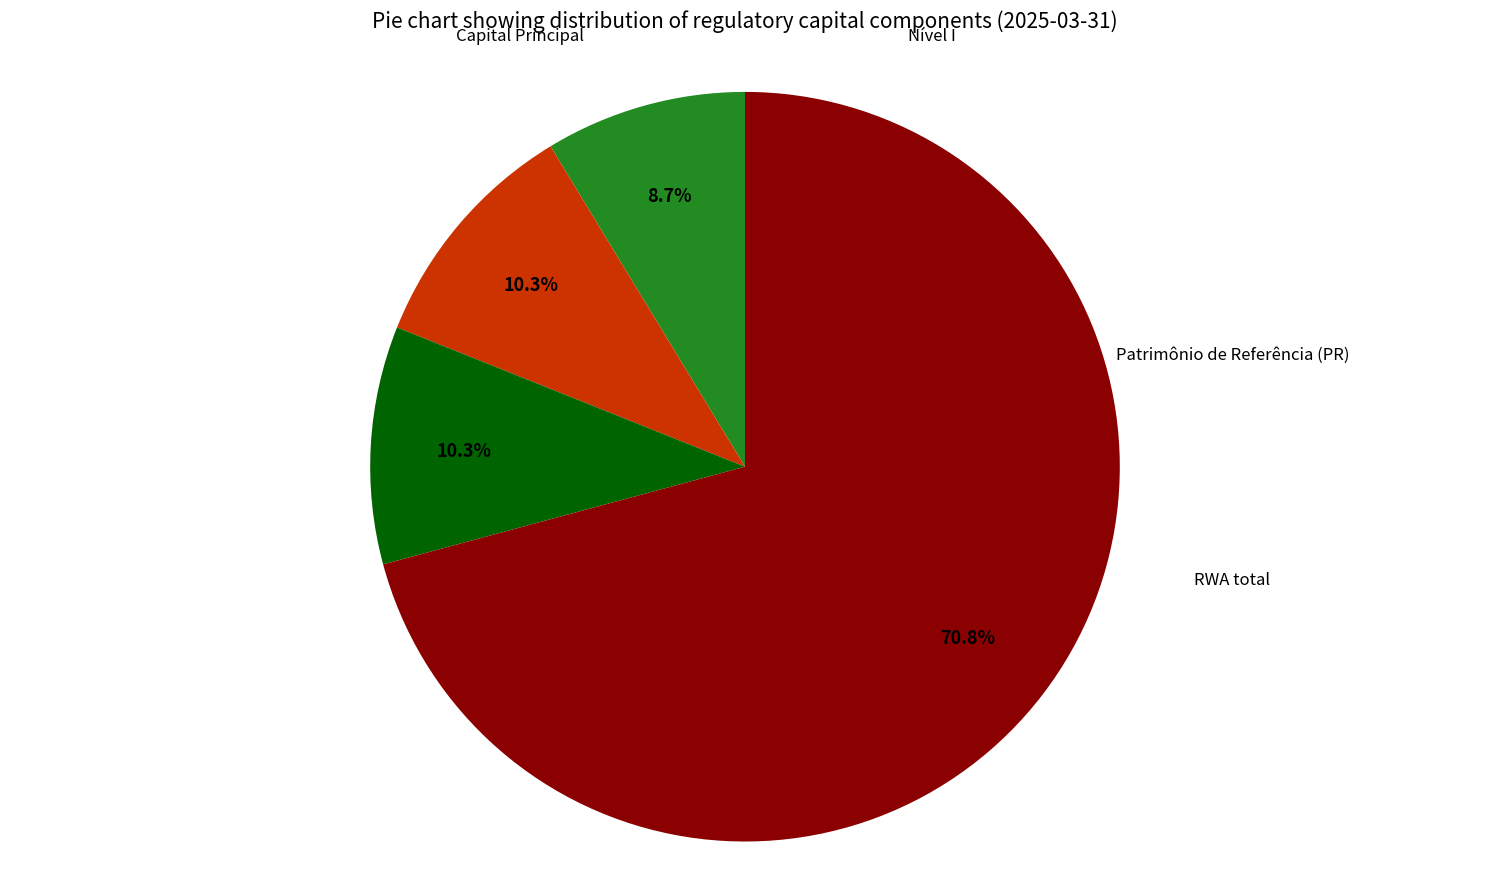

To the nearest percent, what is the combined percentage of Capital Principal and Patrimônio de Referência (PR)?

19%